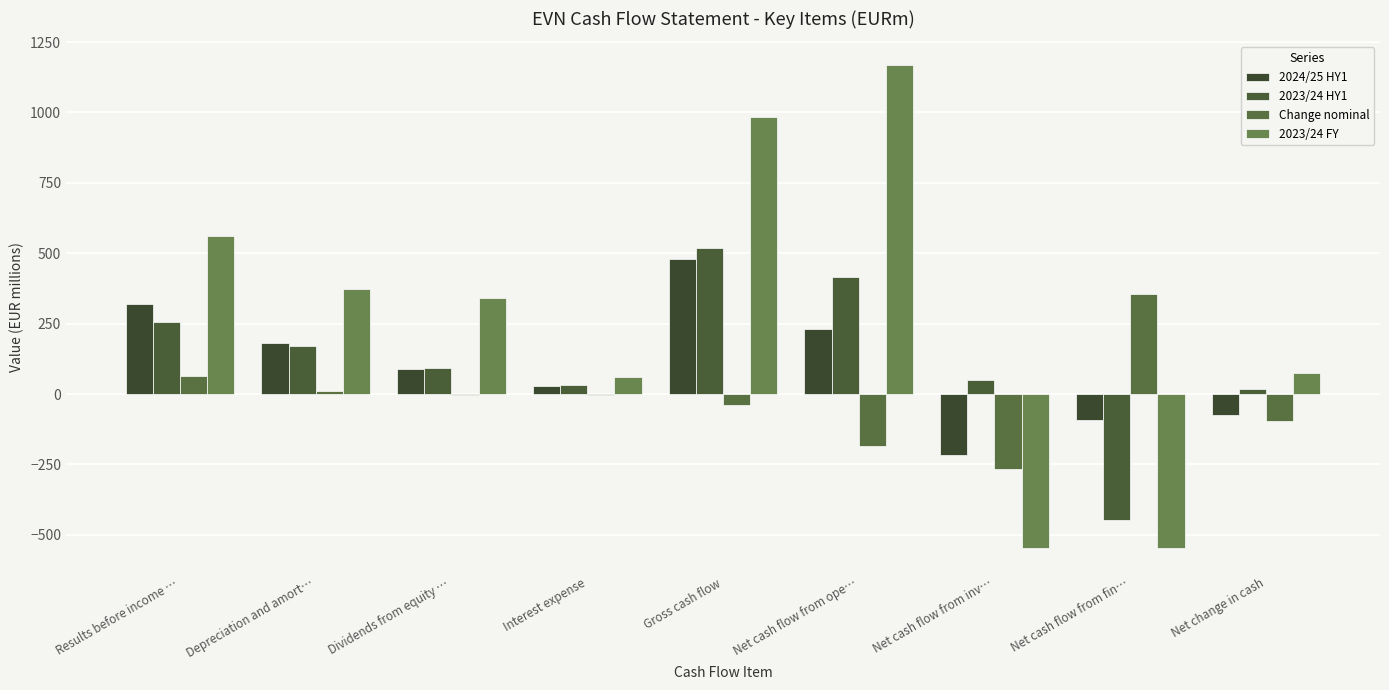

How many values in the 2023/24 FY series exceed 339?

5